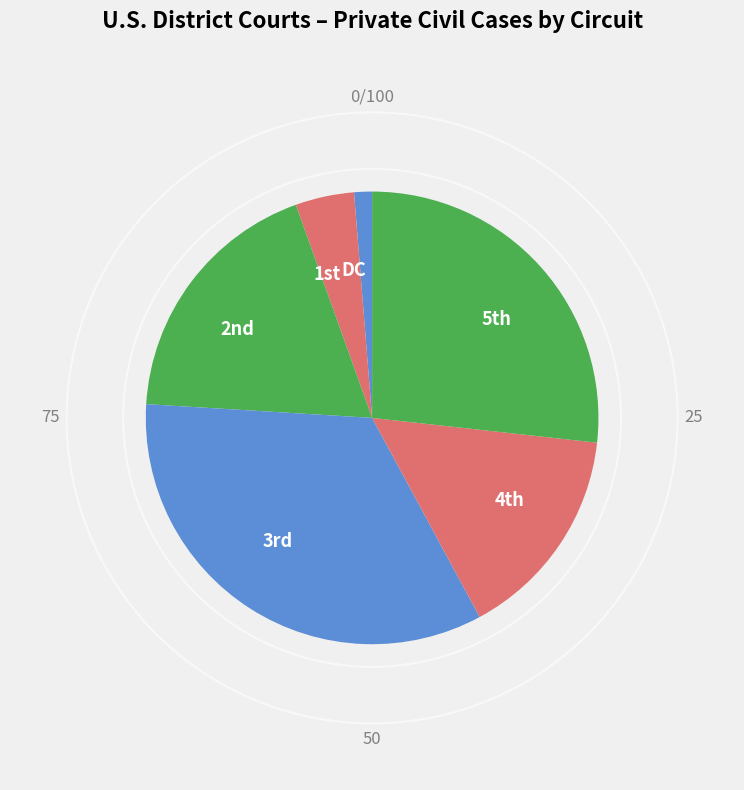

Rank the categories by value from highest to lowest.

3rd, 5th, 2nd, 4th, 1st, DC